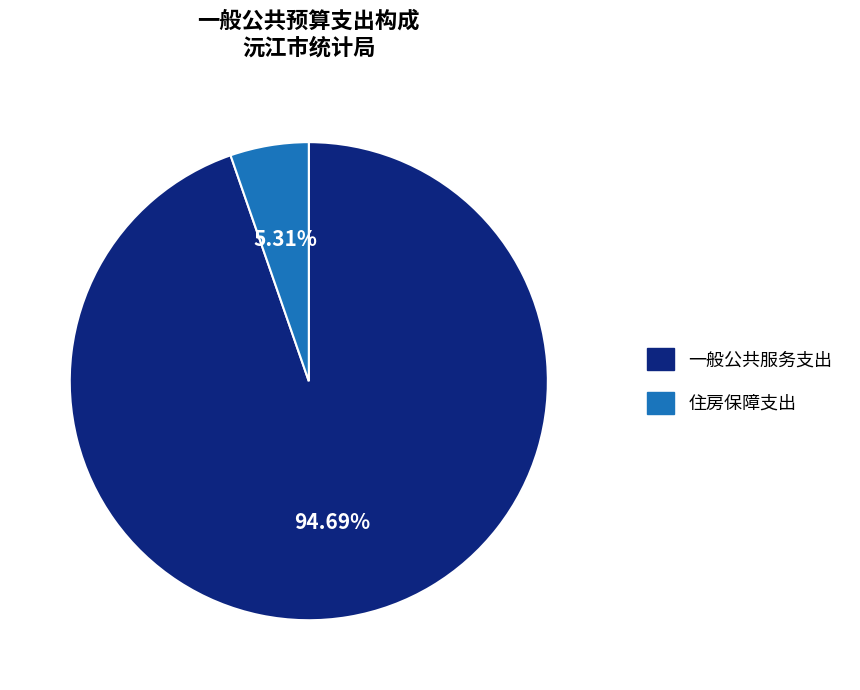

To the nearest percent, what portion does 住房保障支出 represent?

5%